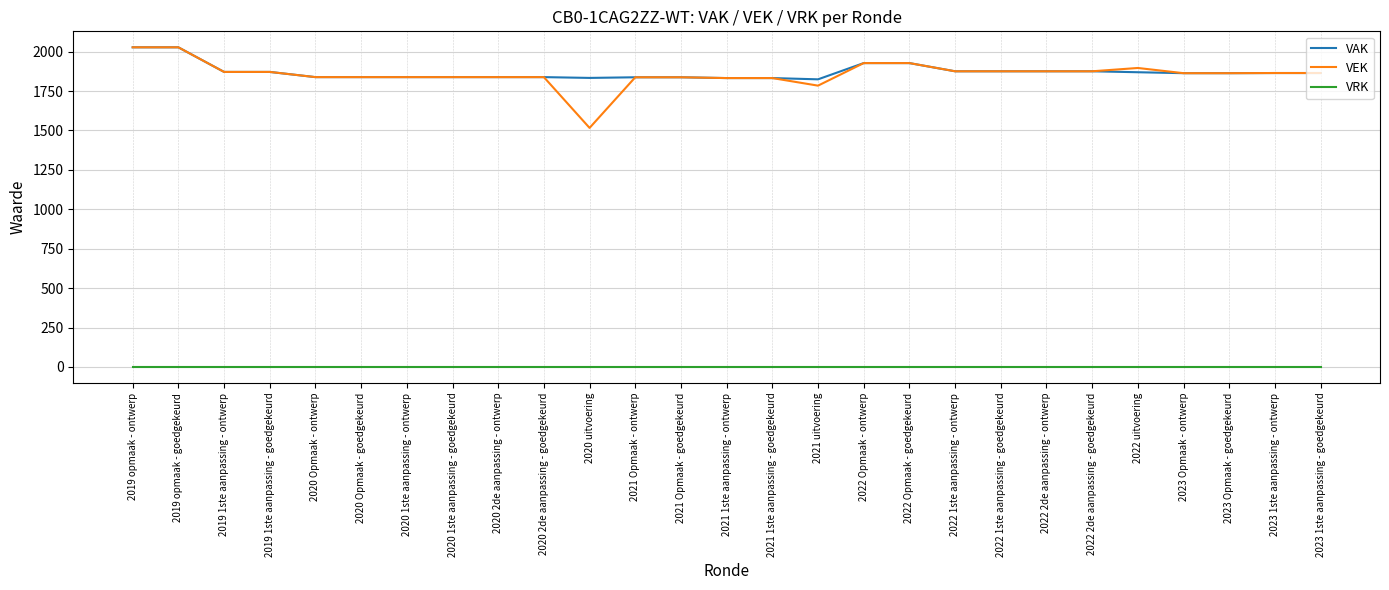

What is the greatest value displayed?

2027